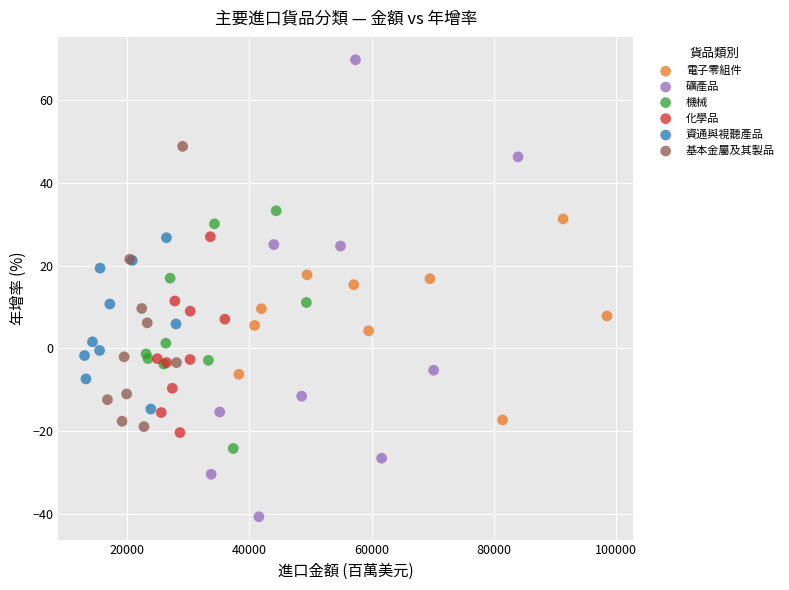

Which series contains the lowest Y value?

礦產品